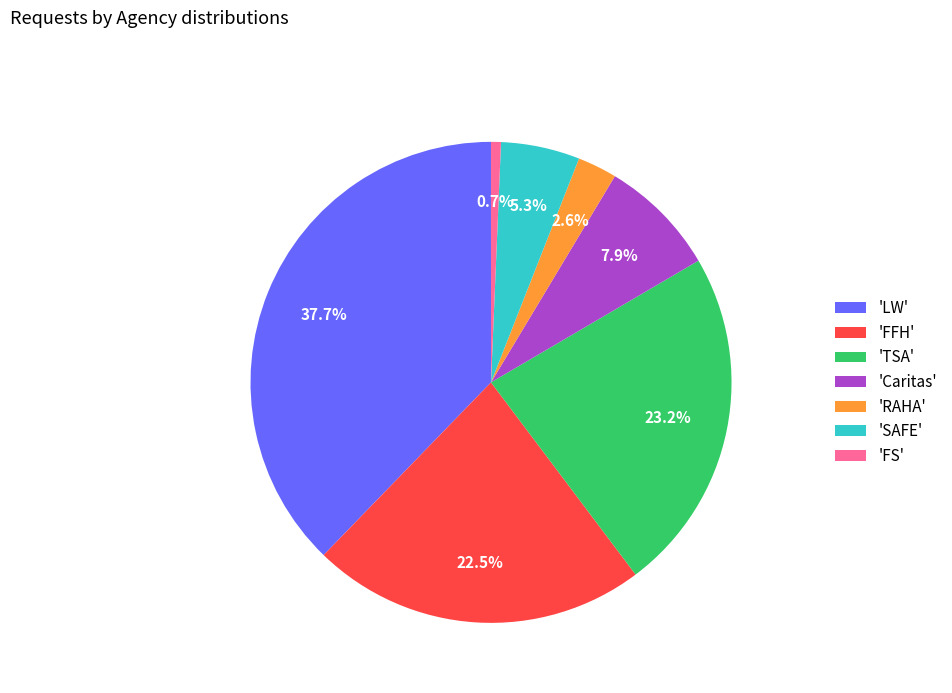

Is 'SAFE' the majority of the pie?

No